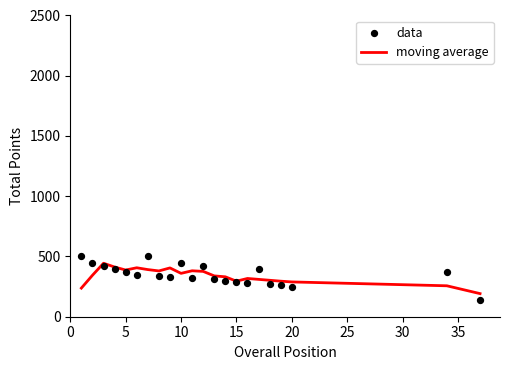

What is the maximum value for moving average?

443.8